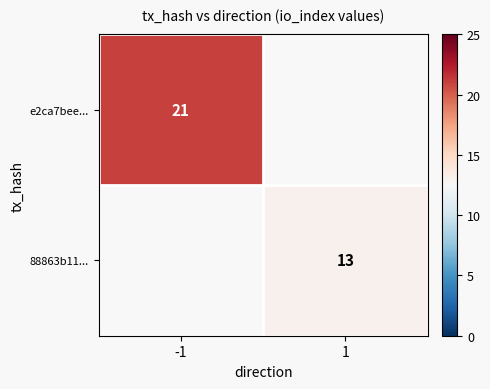

True or false: e2ca7bee... has a value of 35 at -1.

False